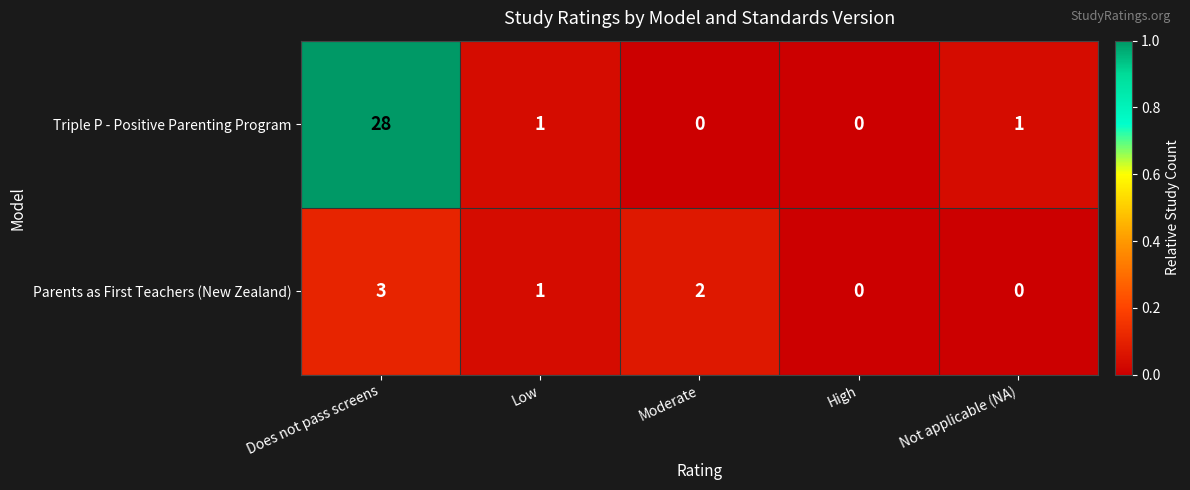

Is it true that Triple P - Positive Parenting Program equals 16 at Moderate?

False